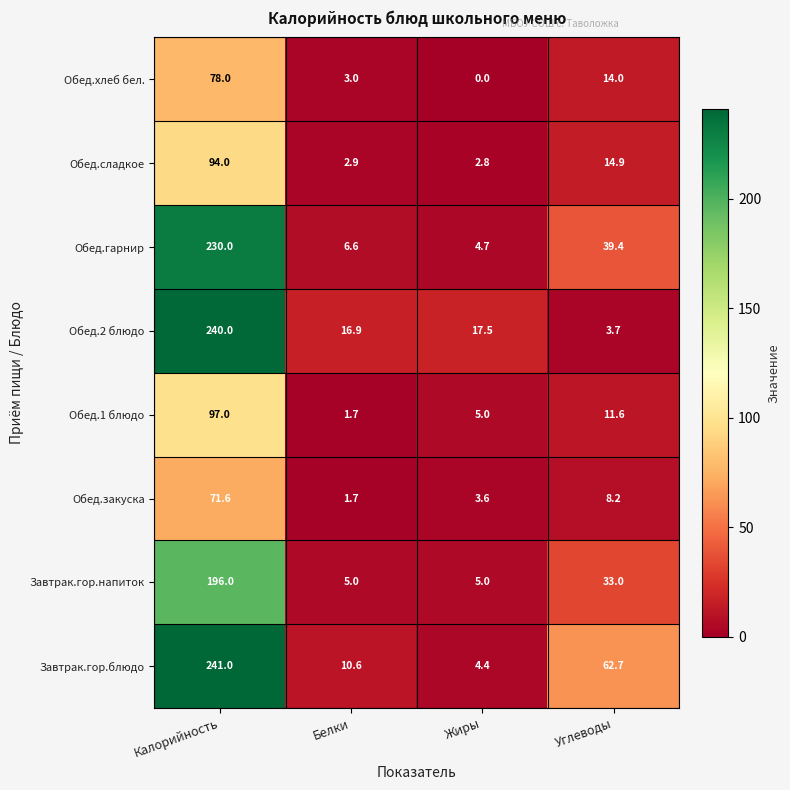

Where does the Завтрак.гор.блюдо series first go above 62?

Калорийность